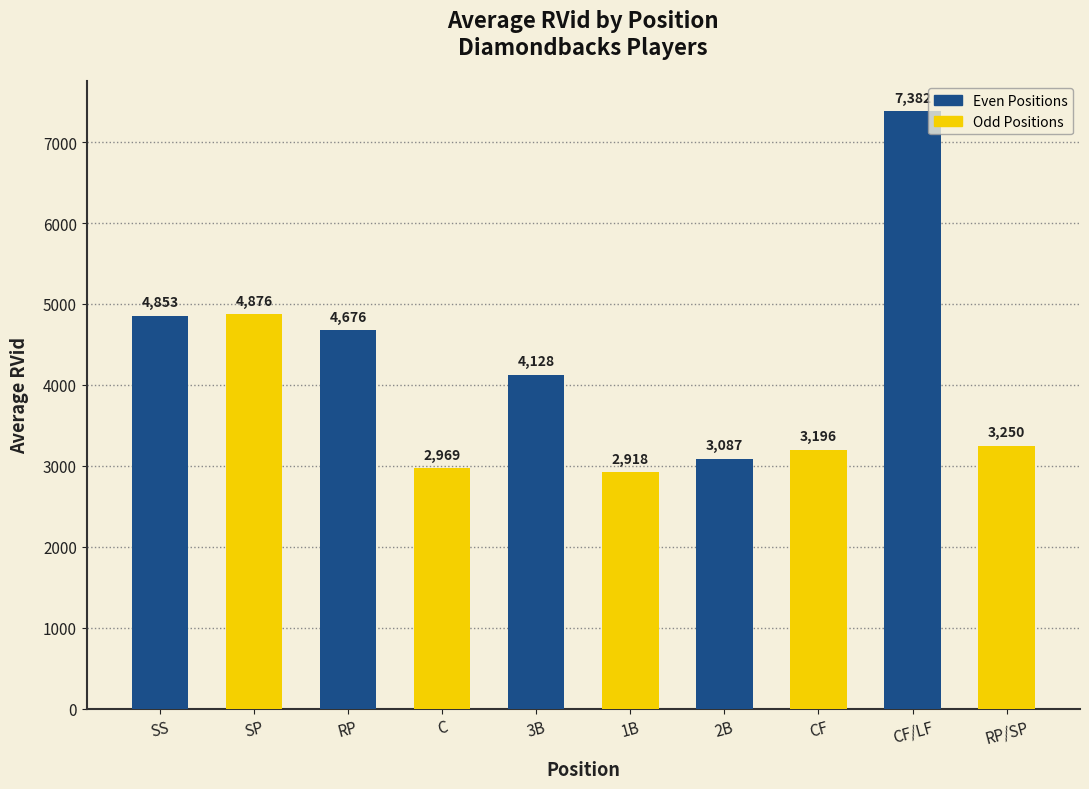

What is the minimum value shown in the chart?

2918